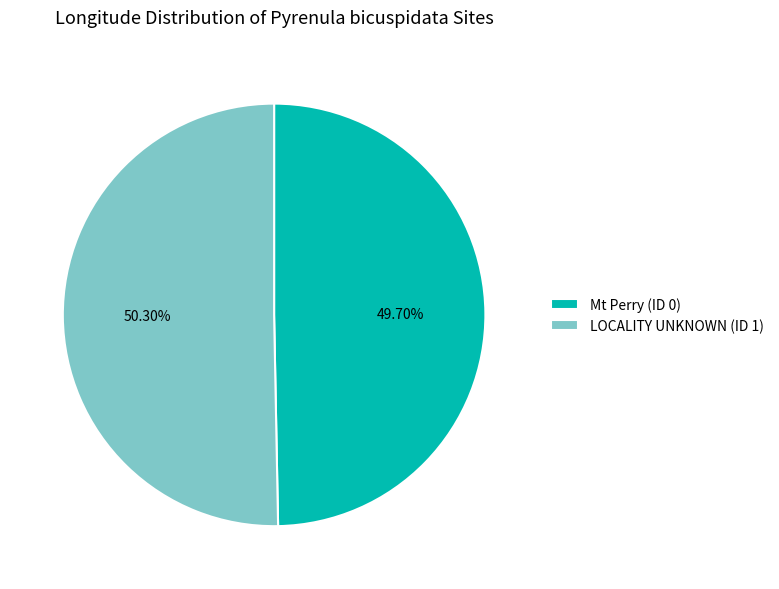

Count the number of slices in the pie.

2